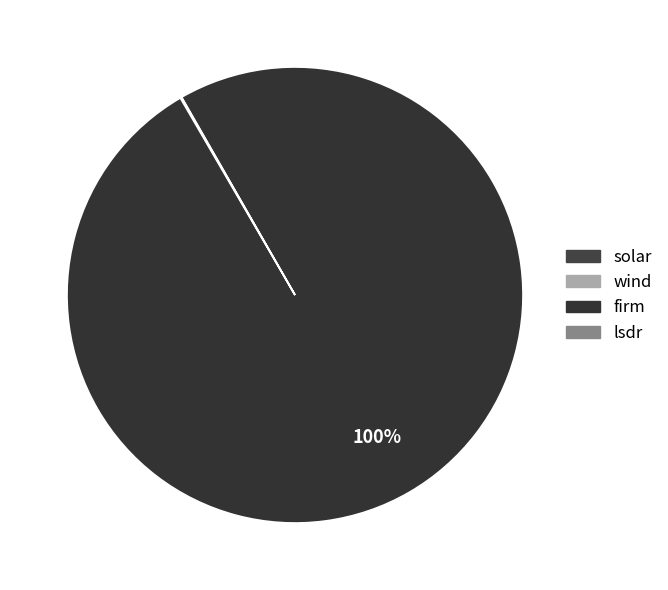

What portion of the pie excludes dgpv?

100.0%